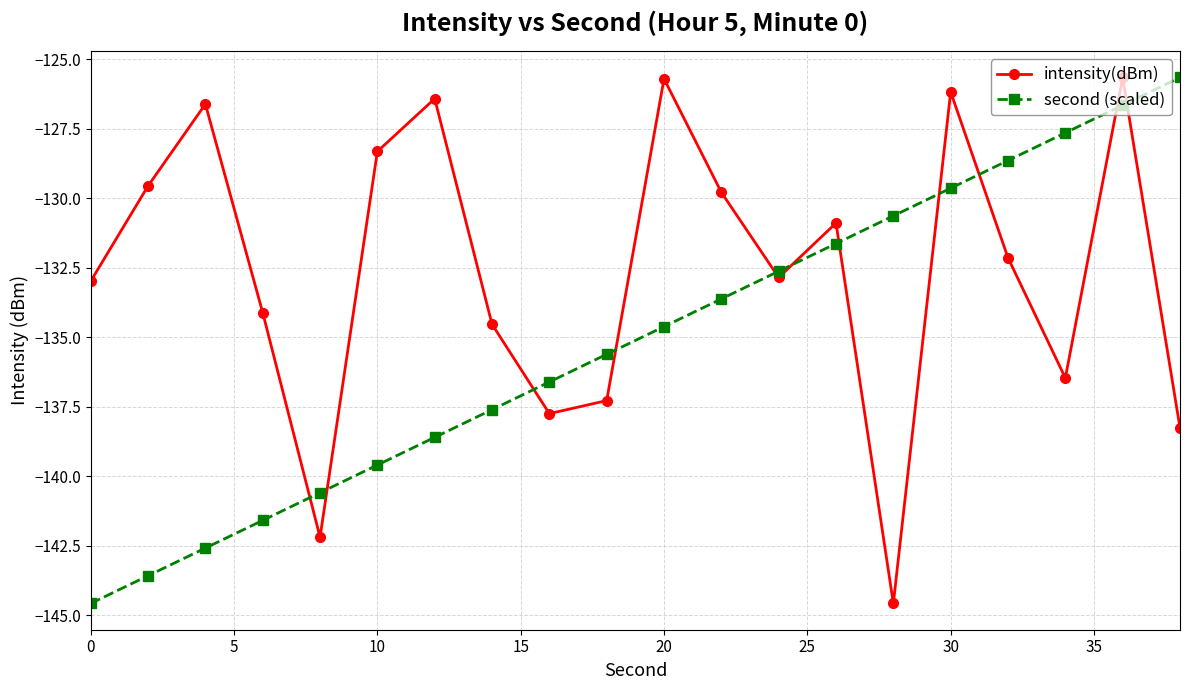

What are all the series names shown in the legend?

intensity(dBm), second (scaled)